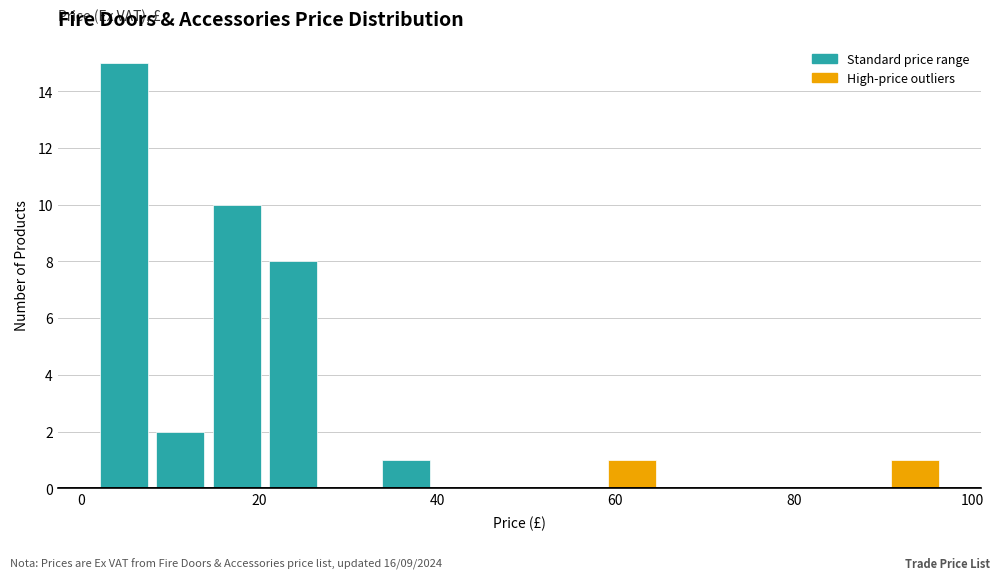

Read against the x-axis, roughly where is the centre of the tallest bar?

4